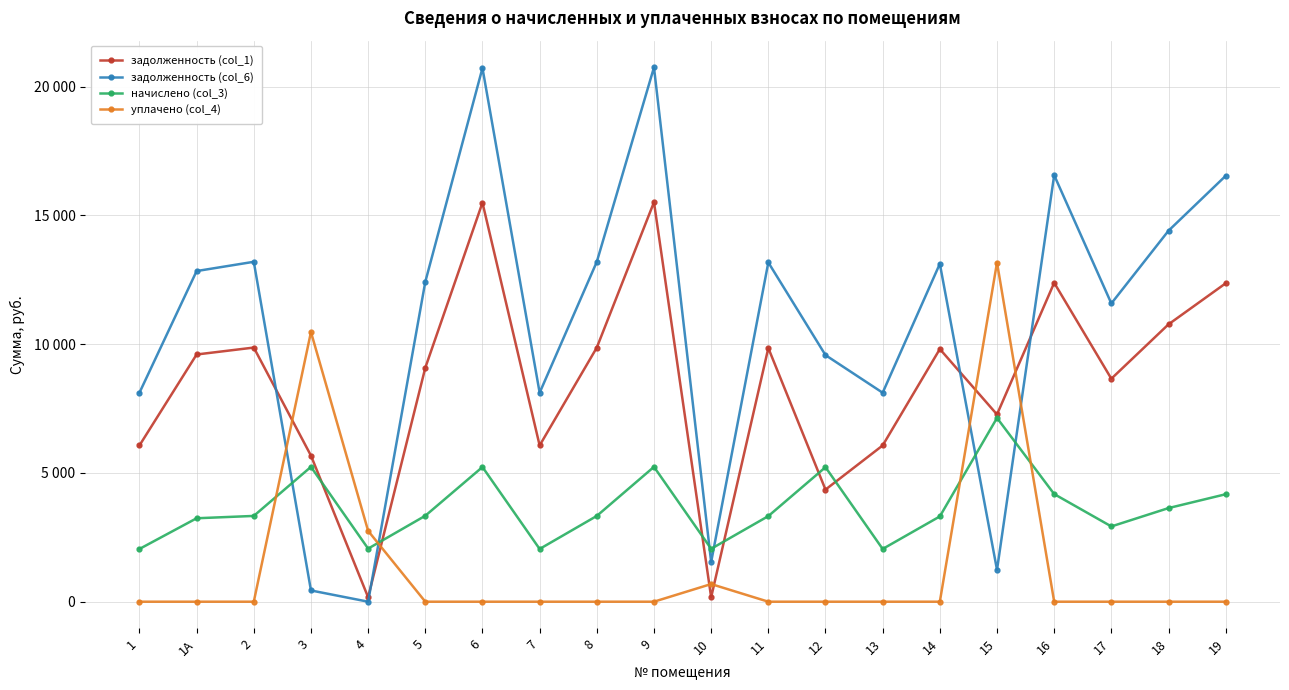

Reading left to right, list all the values displayed in this chart.

задолженность (col_1): 1=6067.2	1А=9600.0	2=9868.8	3=5672.2	4=171.7	5=9085.0	6=15494.4	7=6067.2	8=9868.8	9=15513.6	10=171.2	11=9849.6	12=4352.6	13=6067.2	14=9811.2	15=7270.8	16=12384.0	17=8659.2	18=10771.2	19=12364.8
задолженность (col_6): 1=8114.9	1А=12840.0	2=13199.5	3=436.3	4=0.0	5=12422.2	6=20723.8	7=8114.9	8=13199.5	9=20749.4	10=1540.6	11=13173.8	12=9575.5	13=8114.9	14=13122.5	15=1235.4	16=16563.6	17=11581.7	18=14406.5	19=16537.9
начислено (col_3): 1=2047.7	1А=3240.0	2=3330.7	3=5235.8	4=2060.6	5=3337.2	6=5229.4	7=2047.7	8=3330.7	9=5235.8	10=2054.2	11=3324.2	12=5222.9	13=2047.7	14=3311.3	15=7135.1	16=4179.6	17=2922.5	18=3635.3	19=4173.1
уплачено (col_4): 1=0.0	1А=0.0	2=0.0	3=10471.7	4=2749.7	5=0.0	6=0.0	7=0.0	8=0.0	9=0.0	10=684.7	11=0.0	12=0.0	13=0.0	14=0.0	15=13170.5	16=0.0	17=0.0	18=0.0	19=0.0